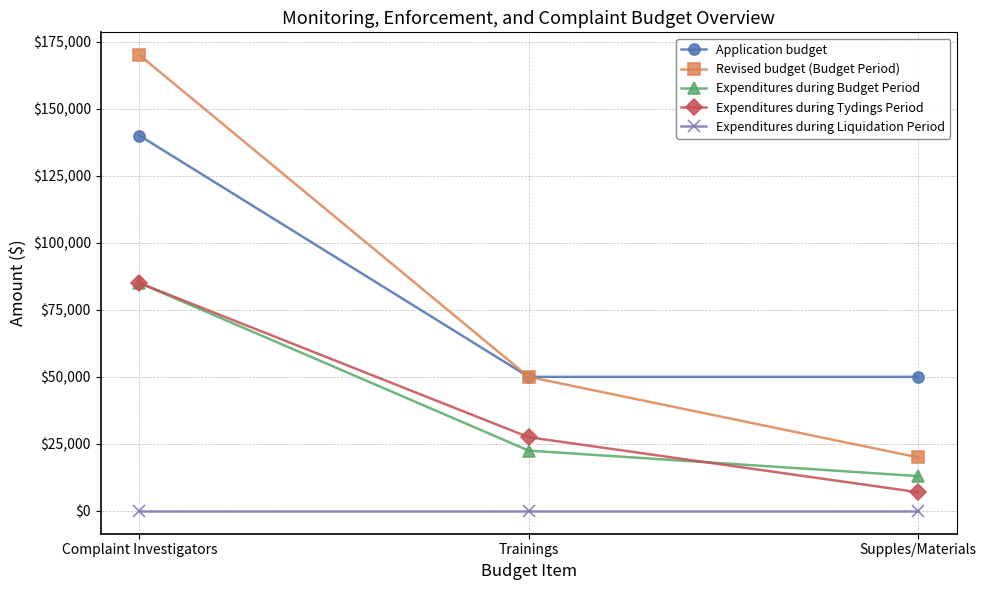

Reading left to right, extract all data points from this chart.

Application budget: 140000	50000	50000
Revised budget (Budget Period): 170000	50000	20000
Expenditures during Budget Period: 85000	22500	13000
Expenditures during Tydings Period: 85000	27500	7000
Expenditures during Liquidation Period: 0	0	0